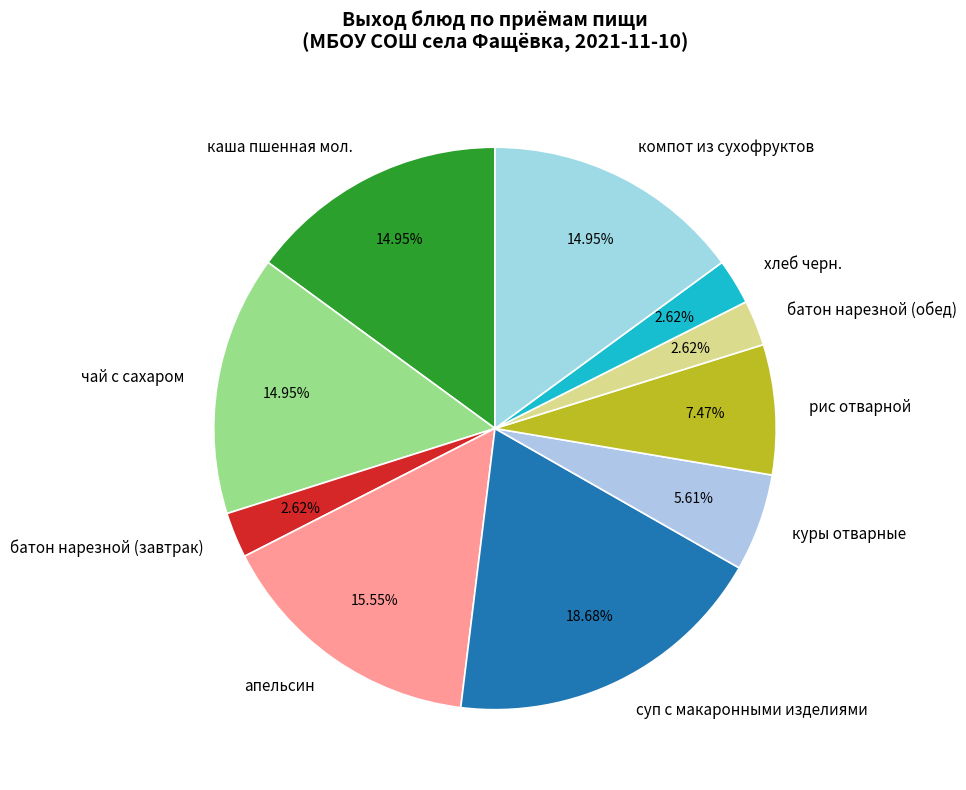

True or false: рис отварной accounts for 7% of the total.

True